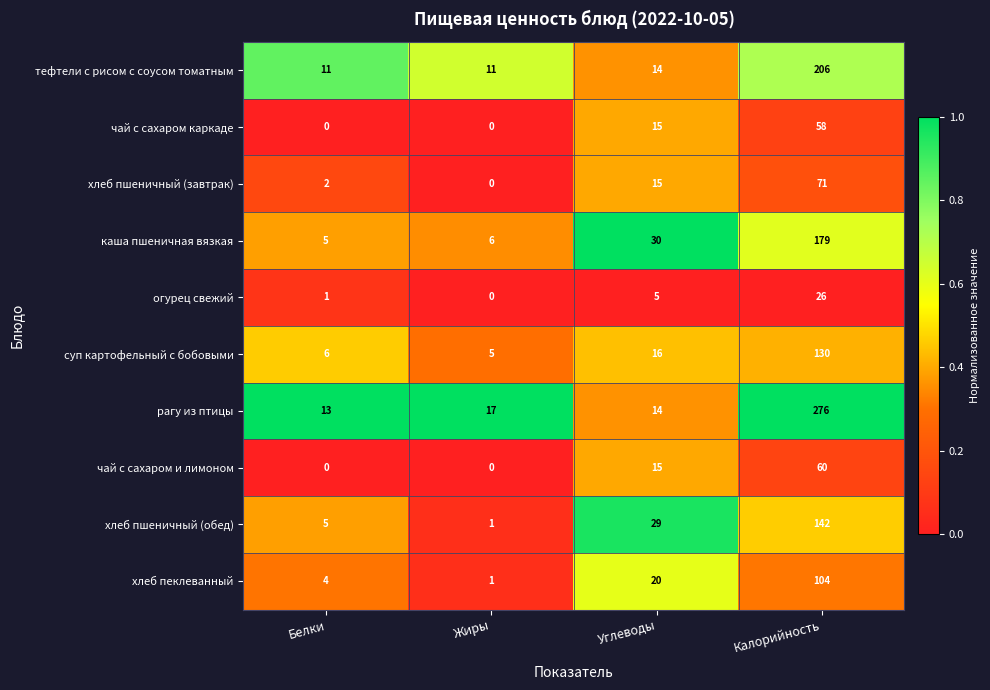

How many distinct data groups are displayed?

10